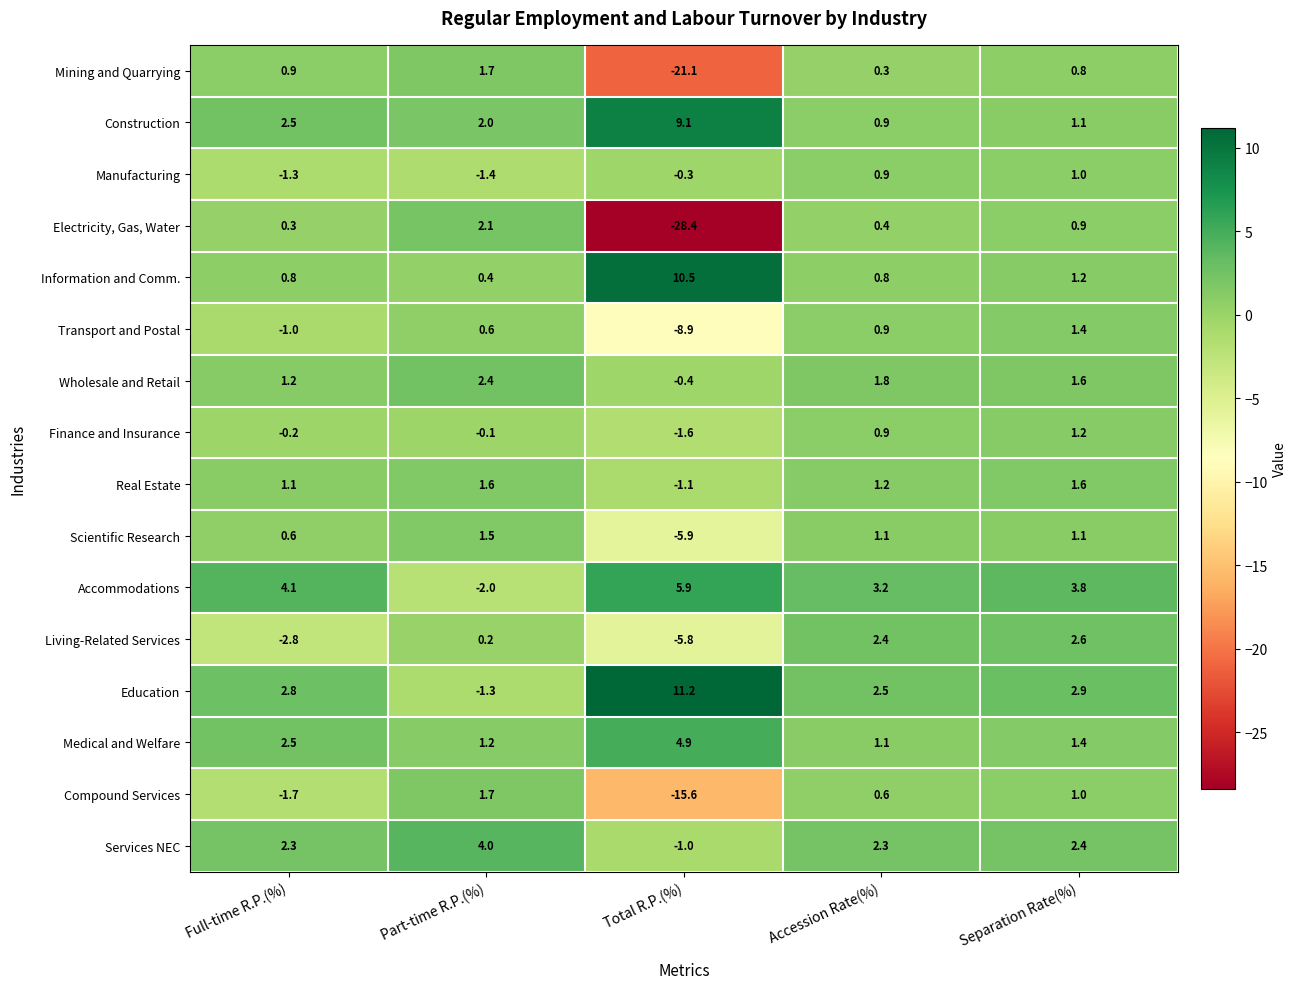

At Total R.P.(%), list the series in order from largest to smallest.

Education, Information and Comm., Construction, Accommodations, Medical and Welfare, Manufacturing, Wholesale and Retail, Services NEC, Real Estate, Finance and Insurance, Living-Related Services, Scientific Research, Transport and Postal, Compound Services, Mining and Quarrying, Electricity, Gas, Water